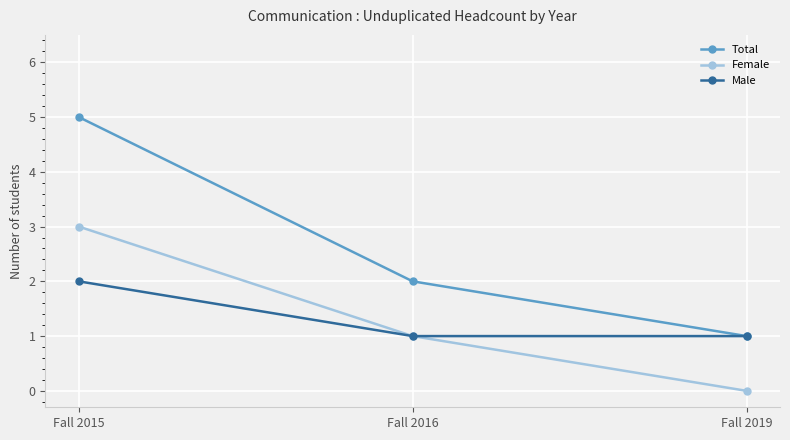

The value of Male at Fall 2016 is 1. True or false?

True